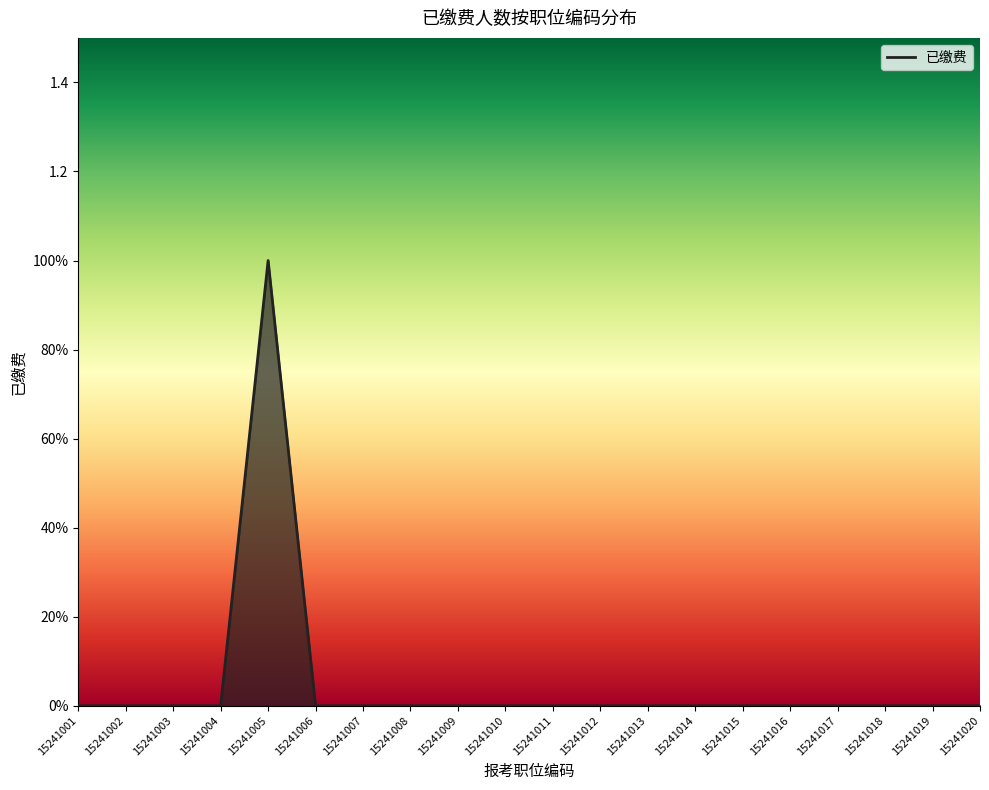

Does the chart display data point markers on the line(s)?

No